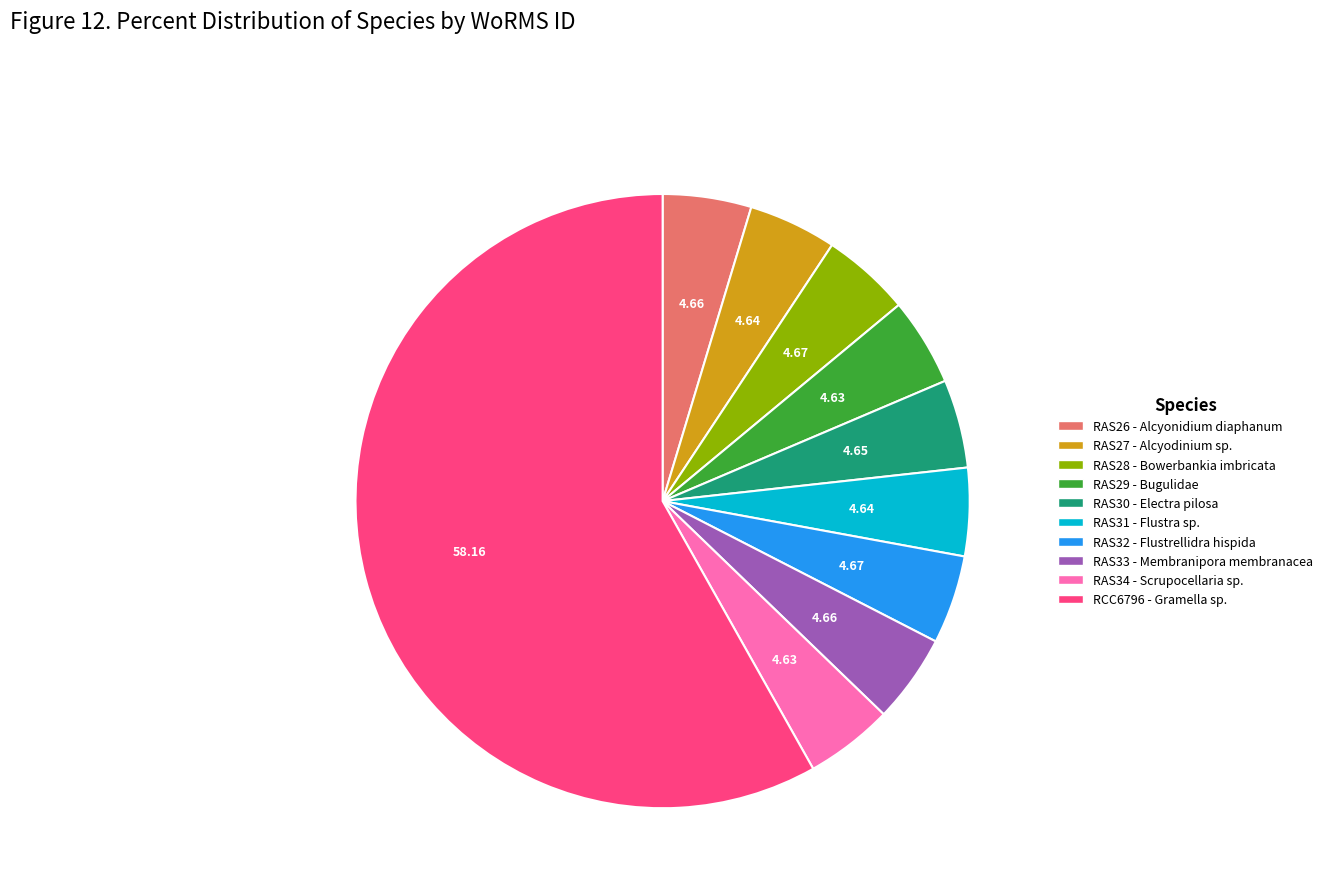

Is there a majority slice in this chart?

Yes